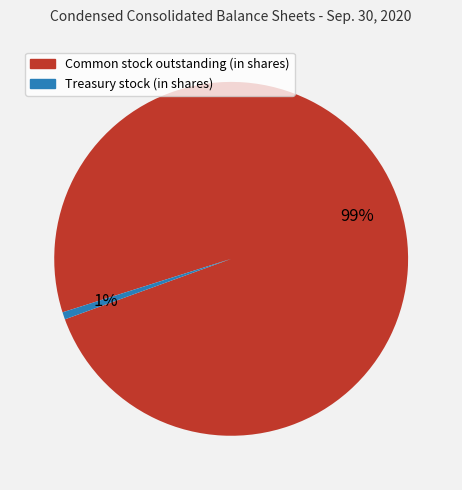

How many slices are in this pie chart?

2